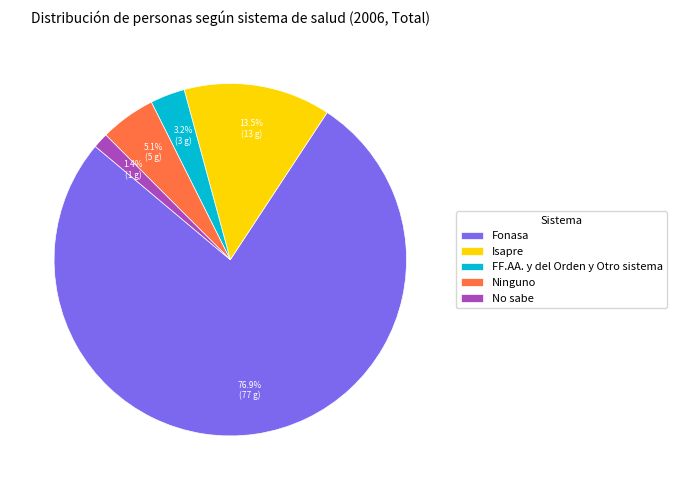

To the nearest percent, what is the difference between the largest and smallest slice percentages?

75%